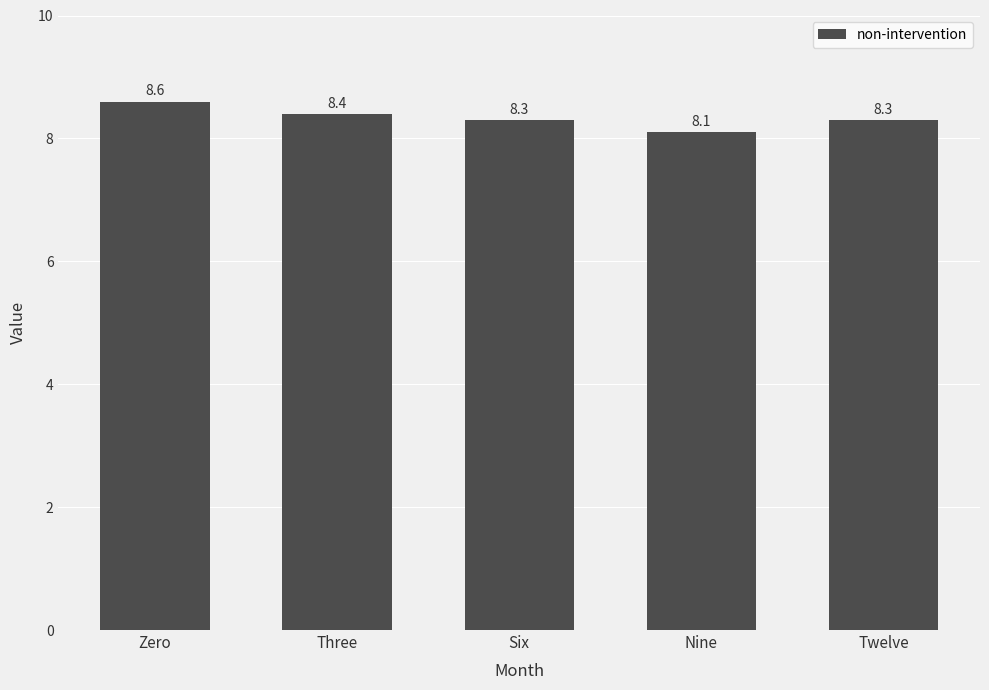

What is the label of the 3rd bar from the right?

Six